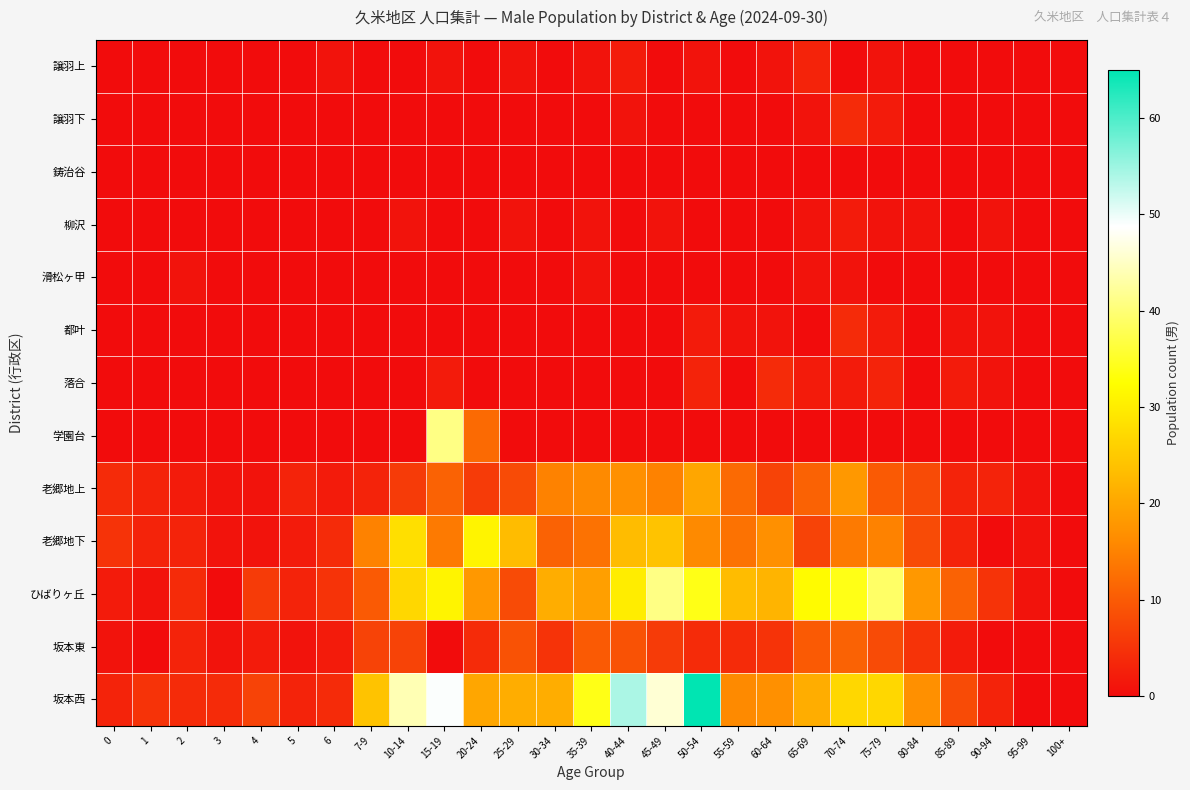

At which category is the sum across all series the highest?

15-19